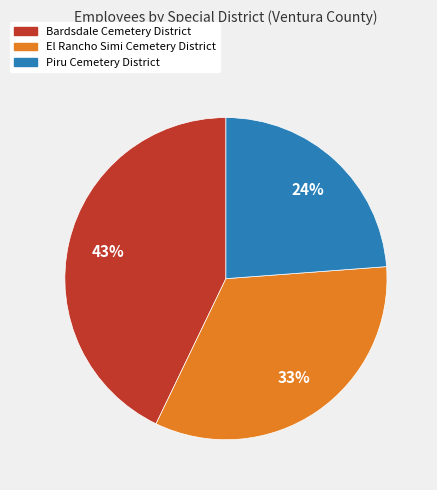

To the nearest percent, what percentage of the pie is Piru Cemetery District?

24%